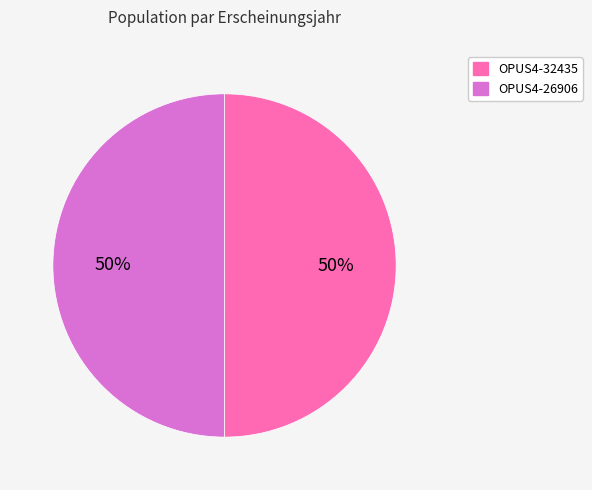

Is the sum of OPUS4-32435 and OPUS4-26906 greater than half?

Yes